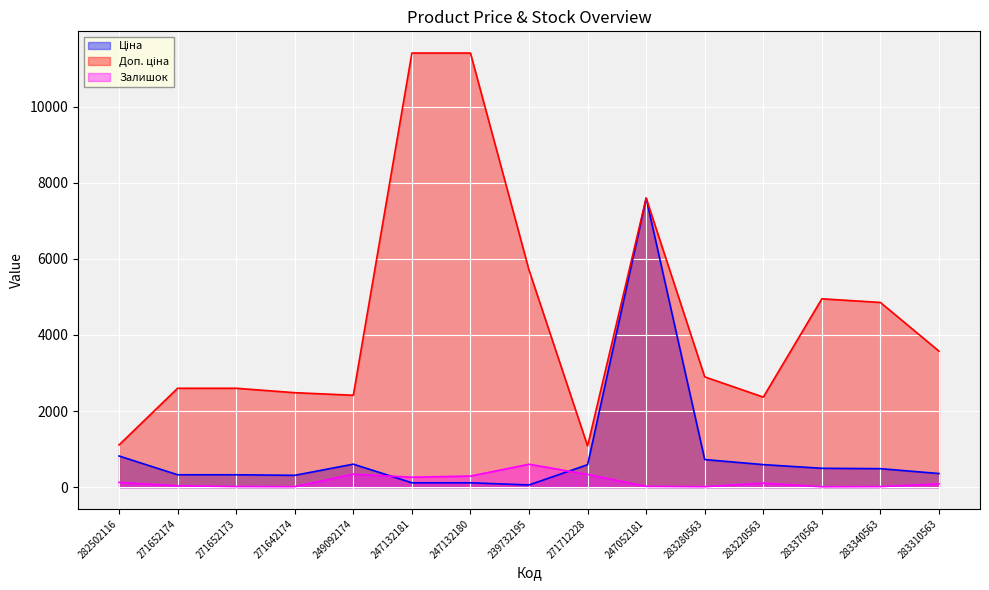

Which category has the lowest value in the Залишок series?

283370563